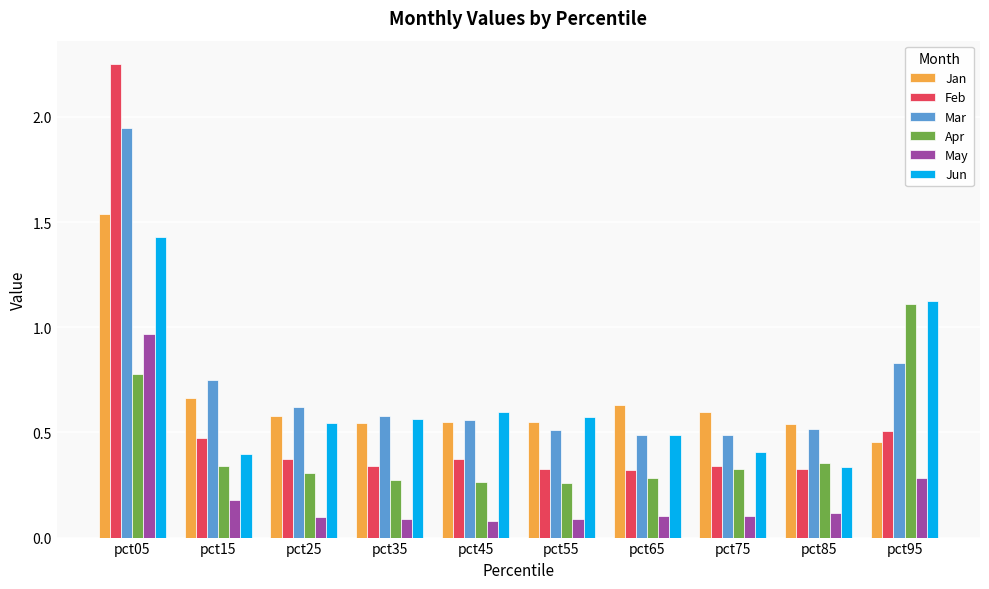

At which label does Feb reach its peak?

pct05